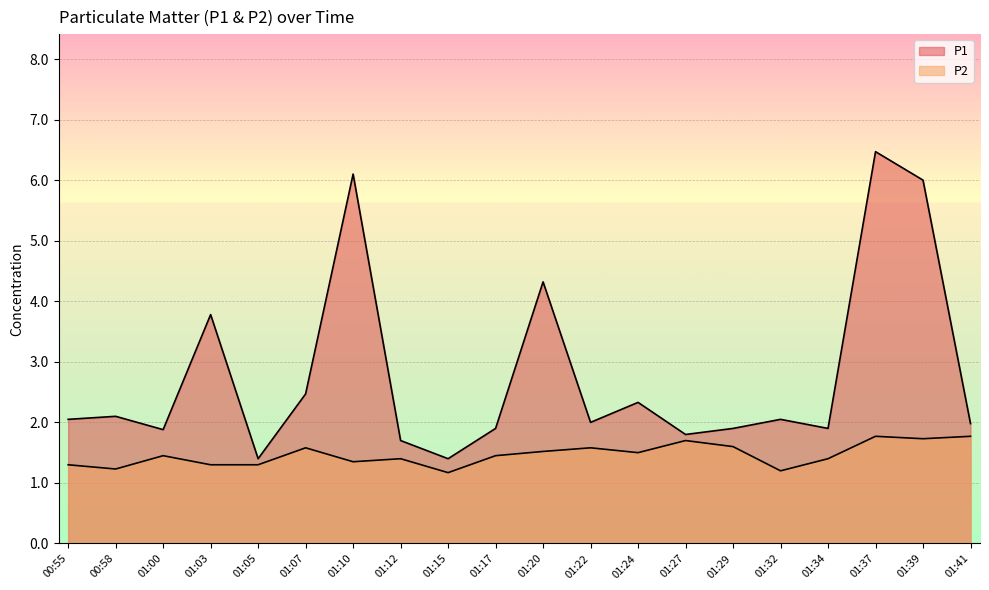

Which label corresponds to the smallest value in the chart?

01:15